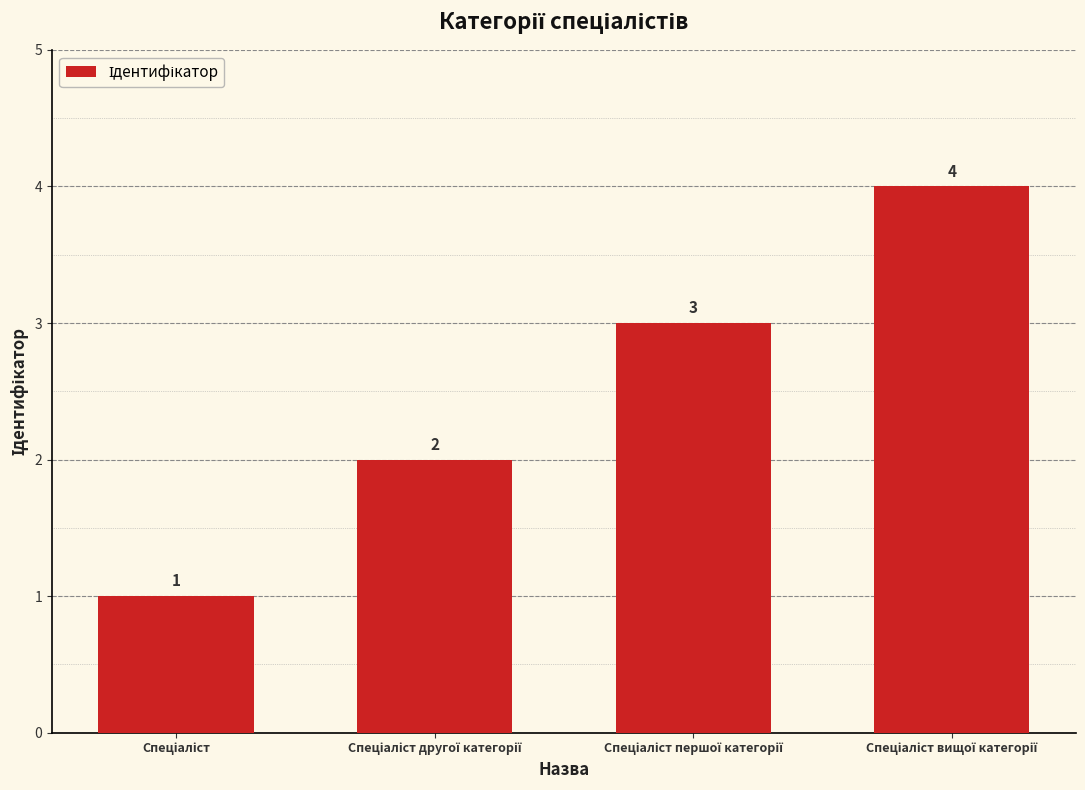

What is the value of the 1st bar from the left?

1